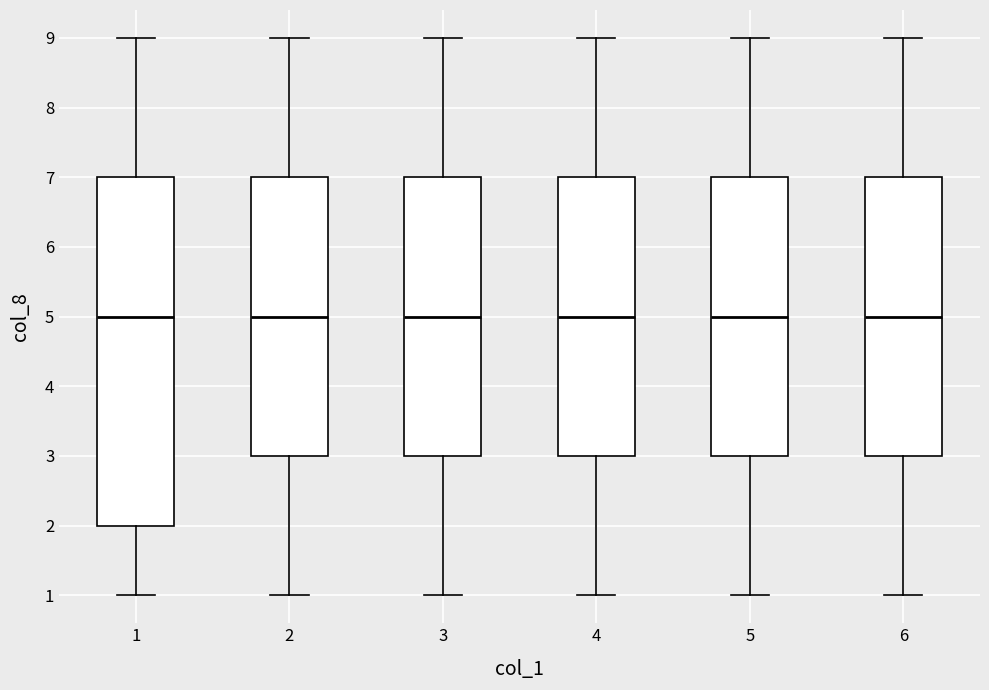

Where does the lower whisker of the box at x = 6 end on the y-axis? The values are not printed on the chart, so give them approximately, as read against the axis.

1